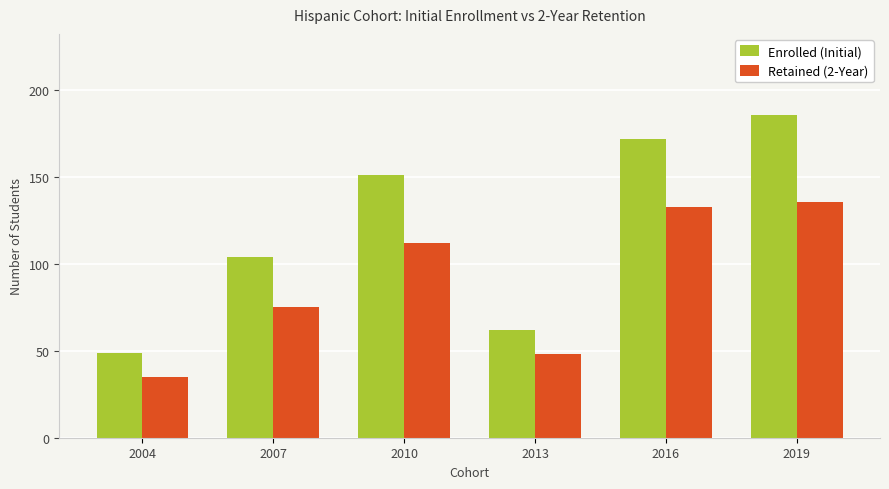

Are the bars grouped side by side (vs. stacked)?

Yes